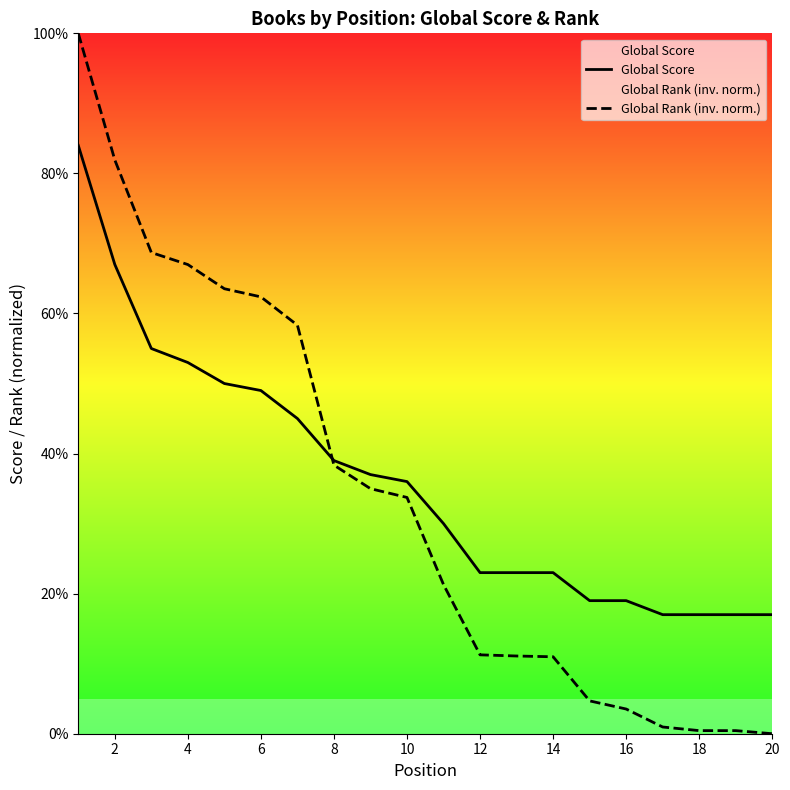

Rank the series by their maximum value, from lowest to highest.

Global Score, Global Rank (inv. norm.)